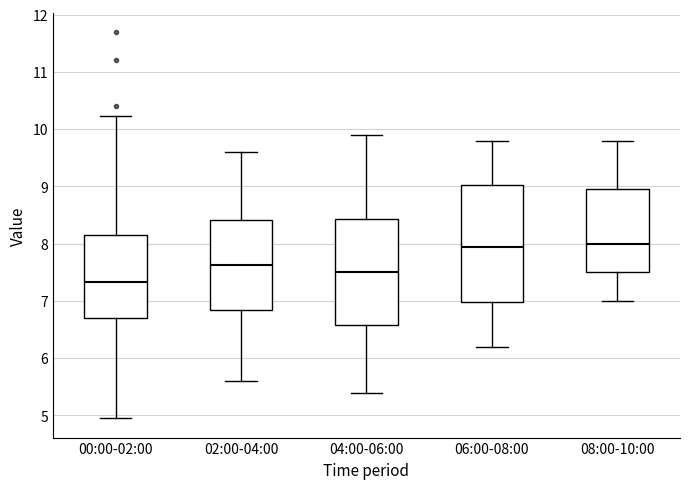

Where is the upper edge of the box for 06:00-08:00 on the y-axis? The values are not printed on the chart, so give them approximately, as read against the axis.

9.0